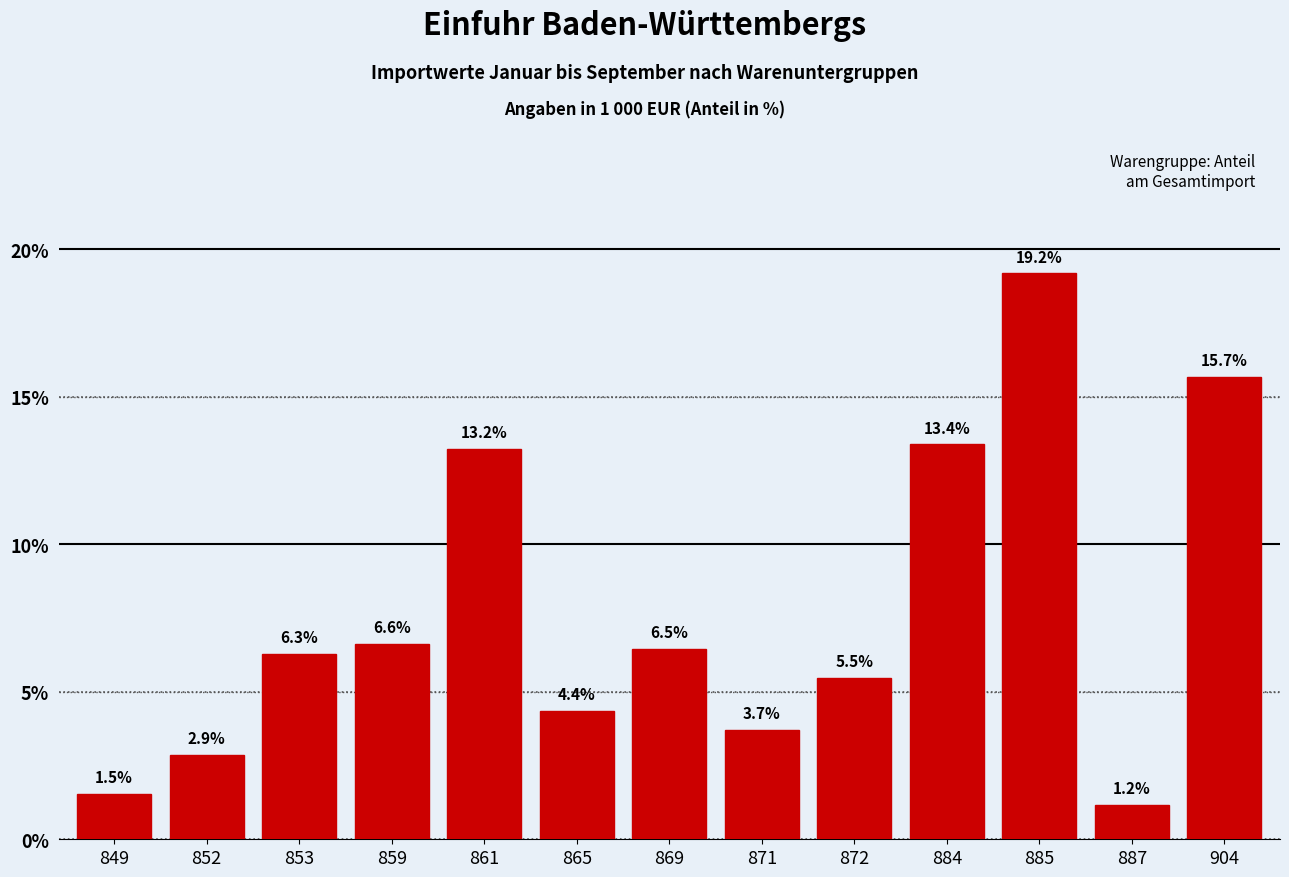

Reading left to right, what are all the values shown in this chart?

1.5	2.9	6.3	6.6	13.2	4.4	6.5	3.7	5.5	13.4	19.2	1.2	15.7